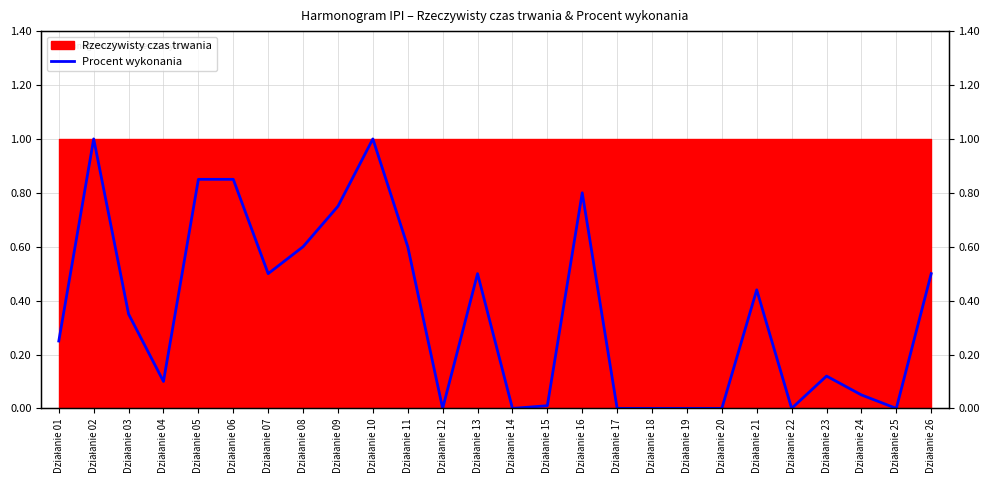

Reading right to left, extract all data points from this chart.

Działanie 26=0.5	Działanie 25=0.0	Działanie 24=0.1	Działanie 23=0.1	Działanie 22=0.0	Działanie 21=0.4	Działanie 20=0.0	Działanie 19=0.0	Działanie 18=0.0	Działanie 17=0.0	Działanie 16=0.8	Działanie 15=0.0	Działanie 14=0.0	Działanie 13=0.5	Działanie 12=0.0	Działanie 11=0.6	Działanie 10=1.0	Działanie 09=0.8	Działanie 08=0.6	Działanie 07=0.5	Działanie 06=0.8	Działanie 05=0.8	Działanie 04=0.1	Działanie 03=0.3	Działanie 02=1.0	Działanie 01=0.2